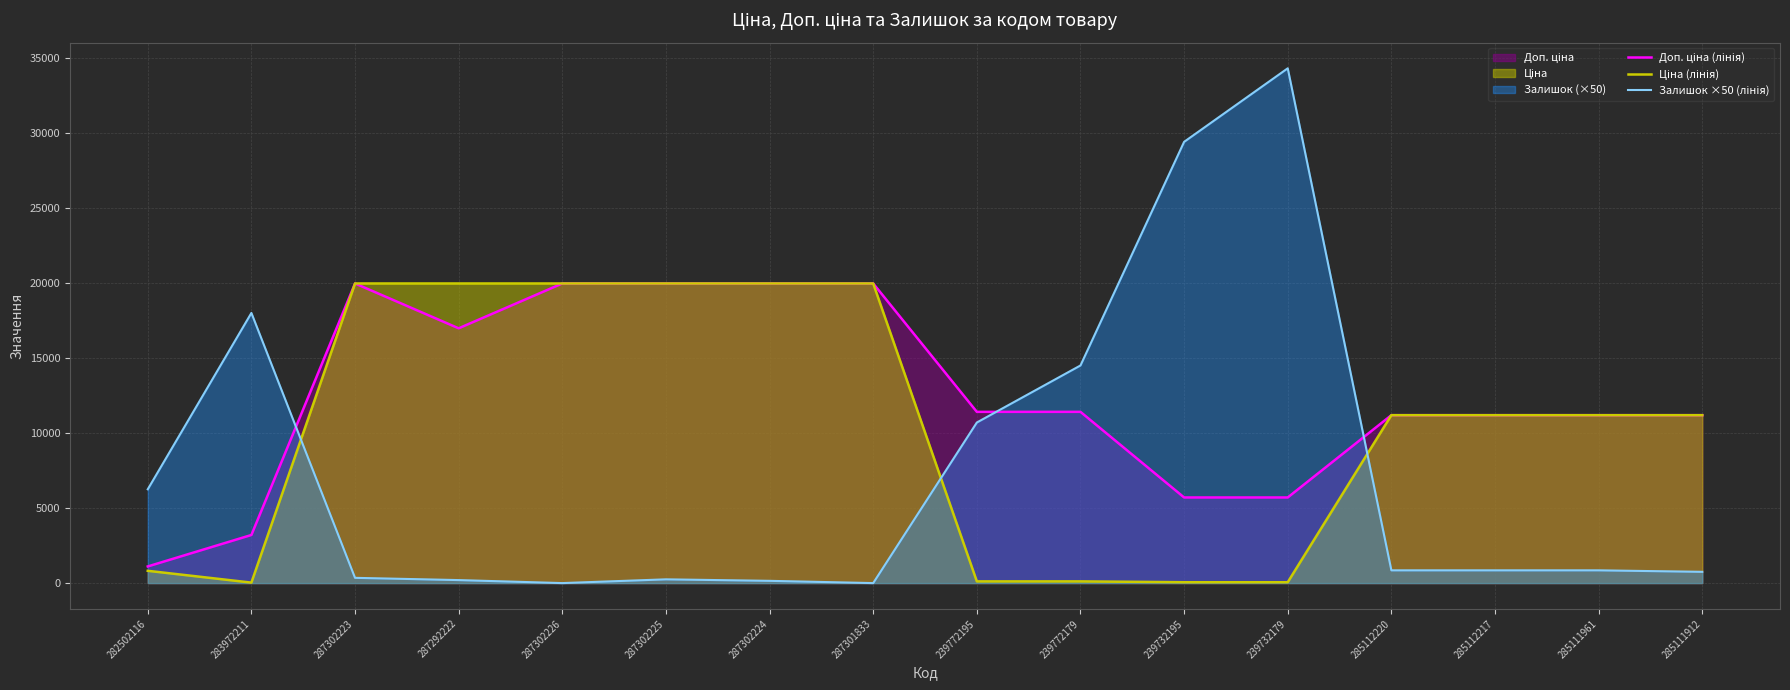

Between 239732179 and 285111961, which is larger?

285111961